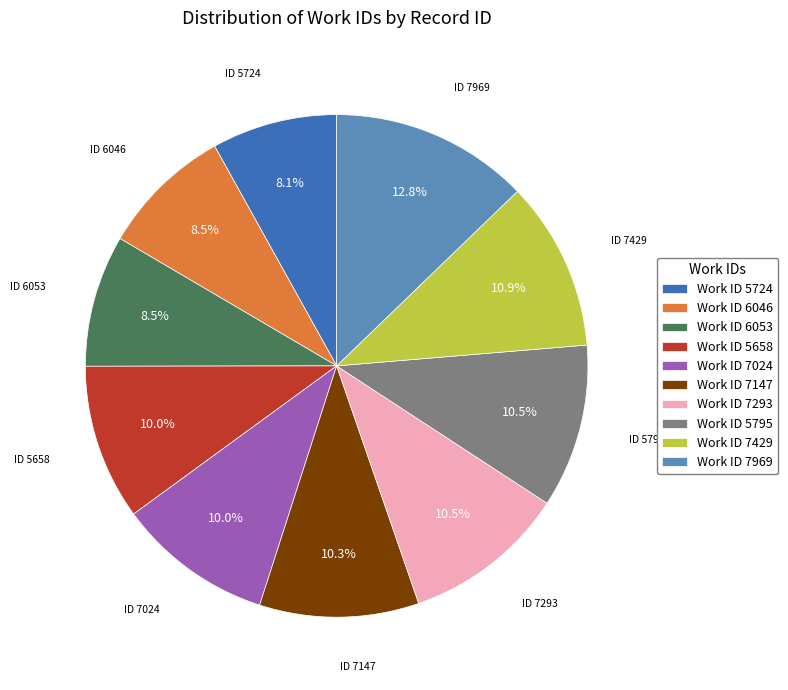

What is the ratio of the value at Work ID 5658 to the value at Work ID 6053?

1.2